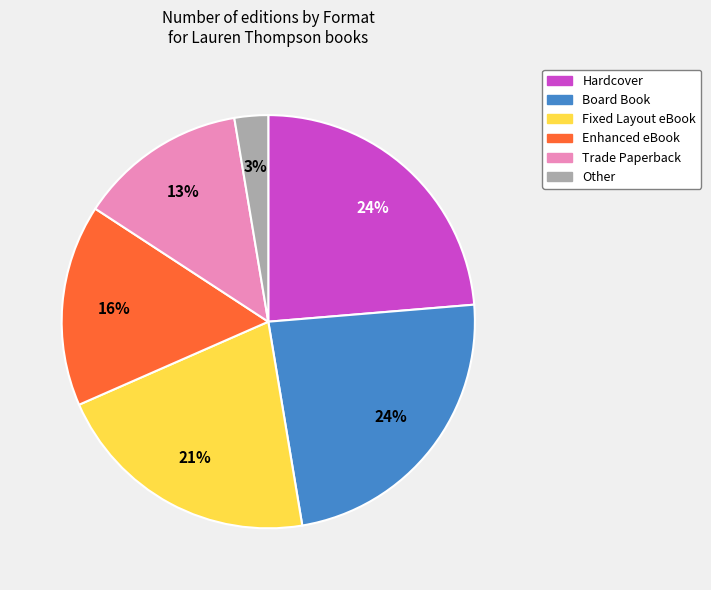

Between Trade Paperback and Other, which is larger?

Trade Paperback